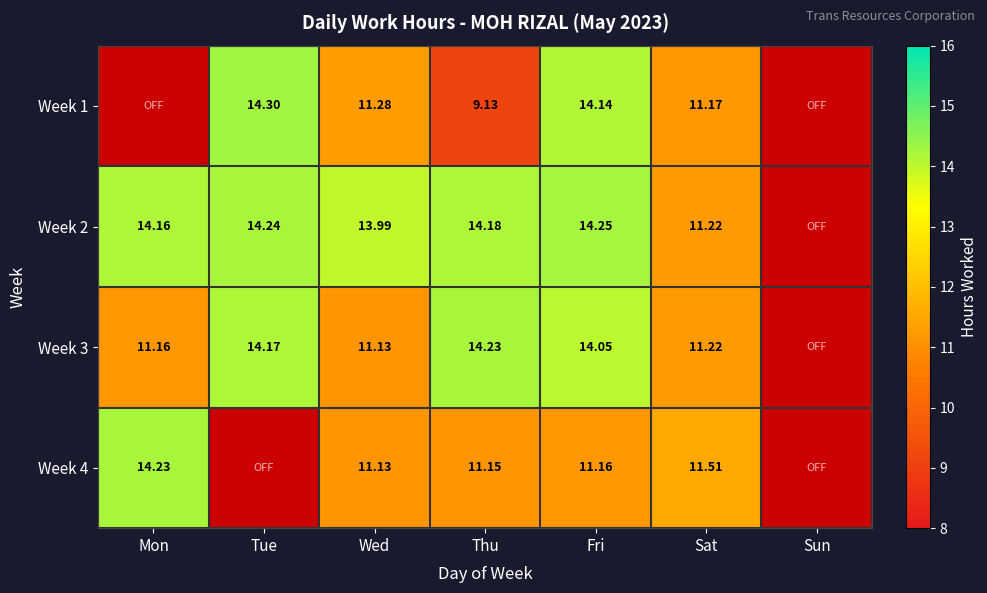

Is the value of Week 2 at Tue greater than the value of Week 1 at Tue?

No